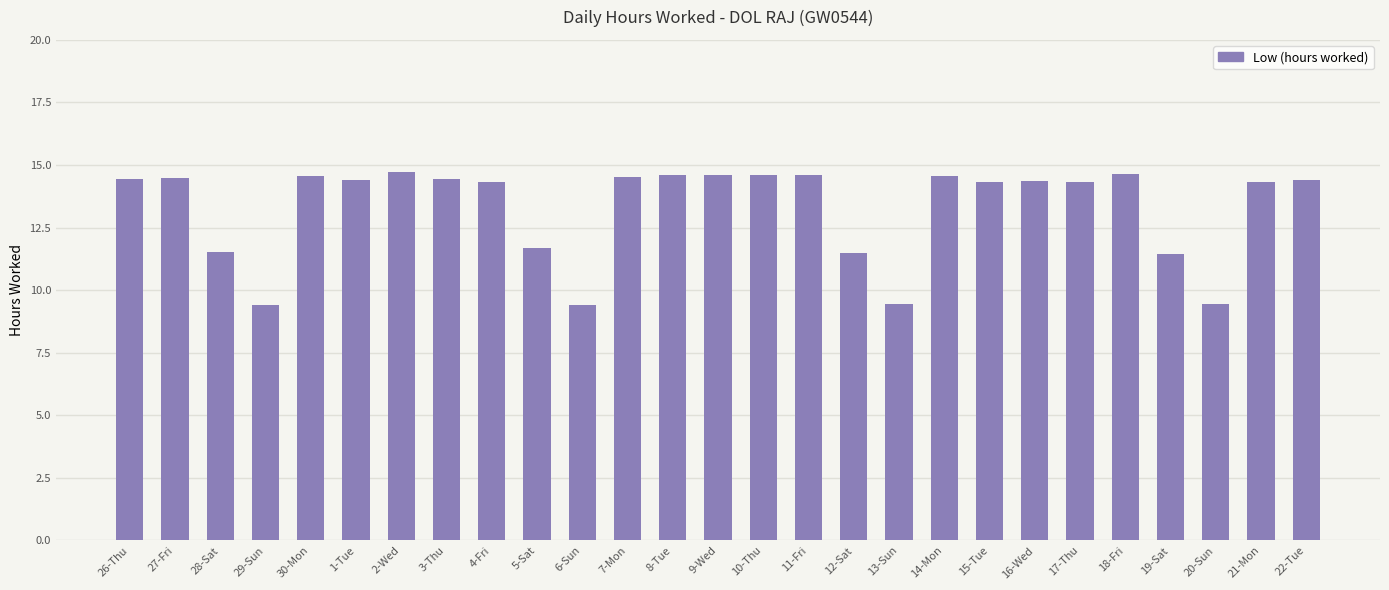

What is the minimum value shown in the chart?

9.4